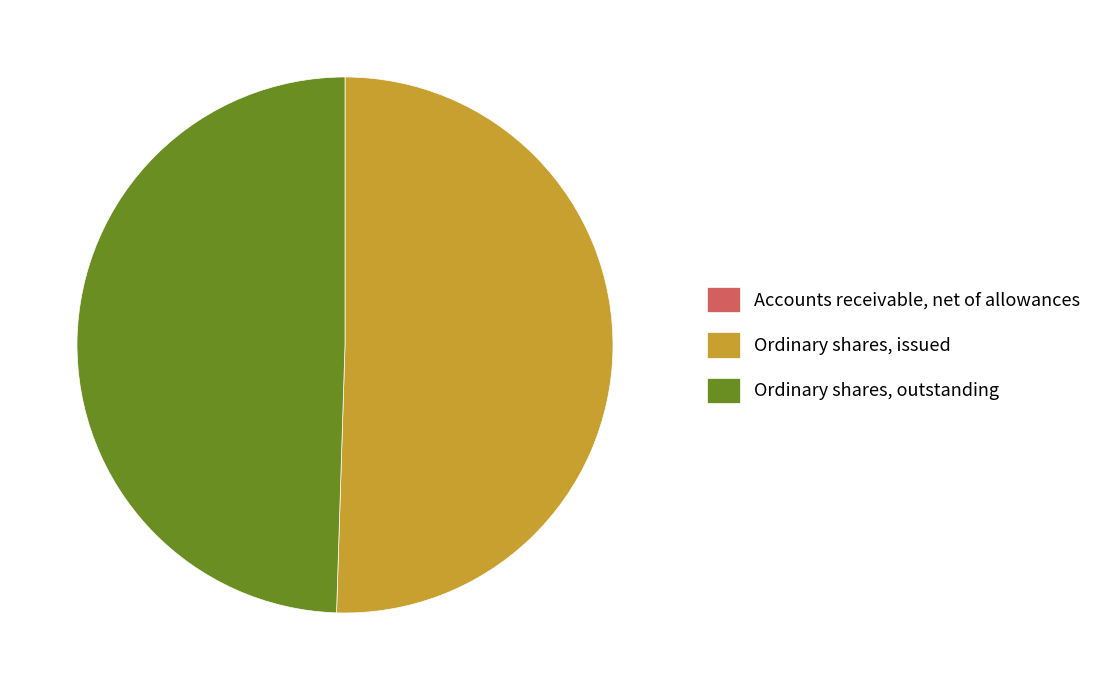

Does Ordinary shares, issued account for over 50% of the chart?

Yes